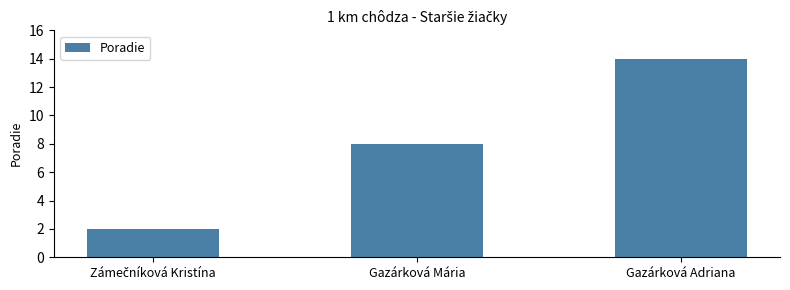

What is the label of the 3rd bar from the left?

Gazárková Adriana